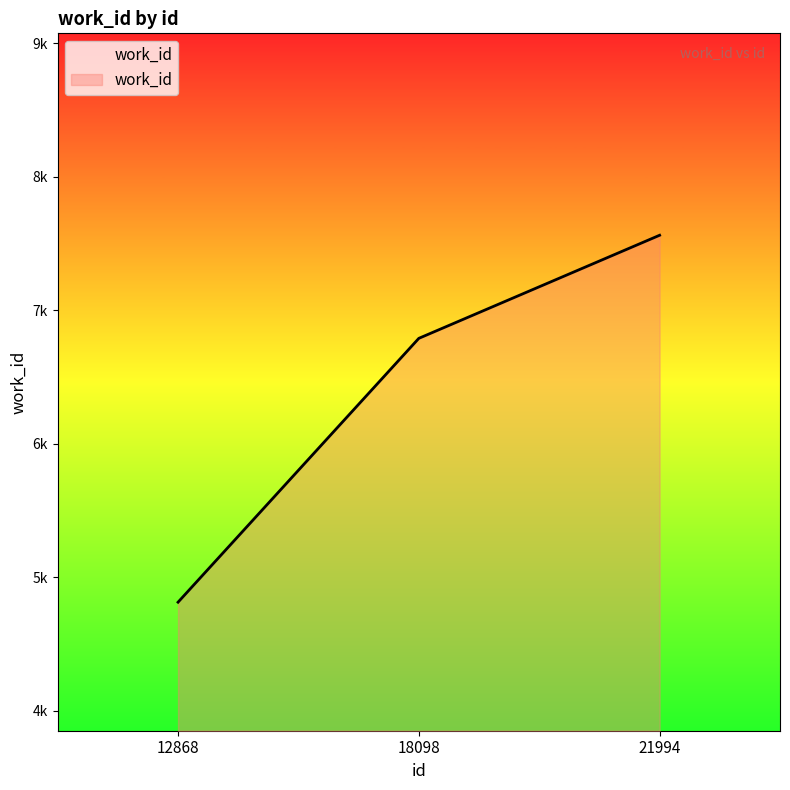

Is this an area chart (filled region under the line)?

Yes